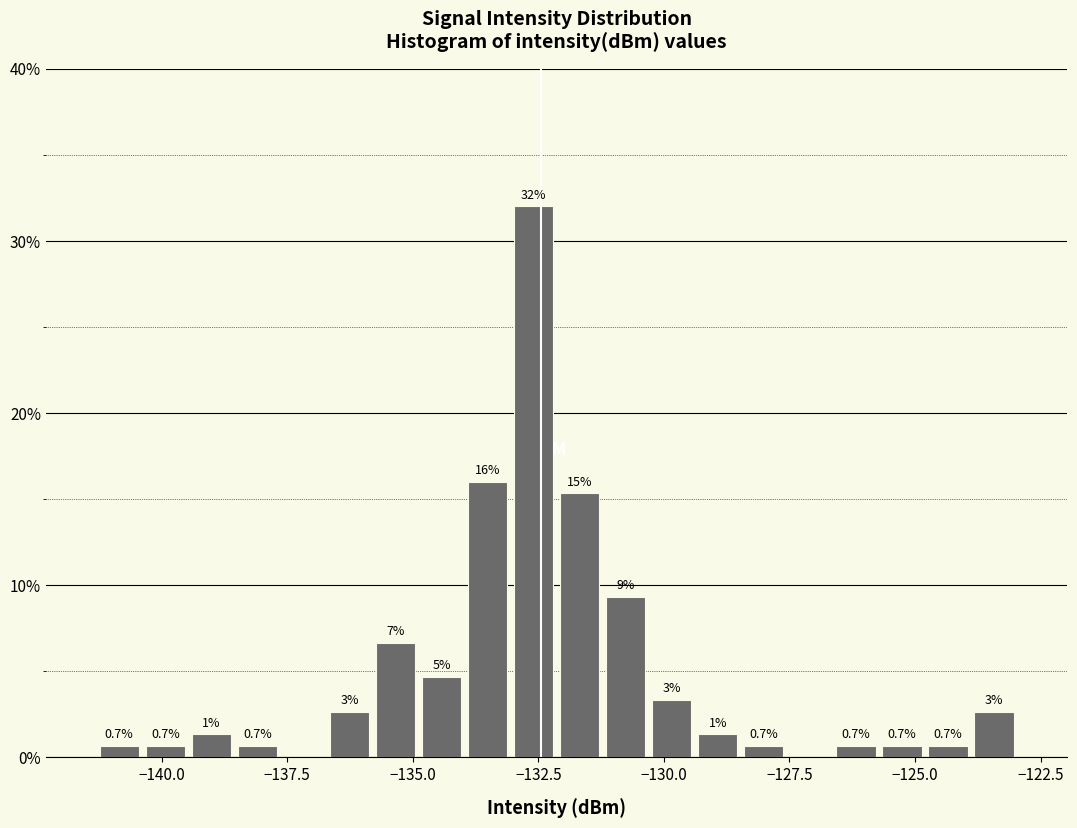

Read against the x-axis, roughly where is the centre of the tallest bar?

-132.5